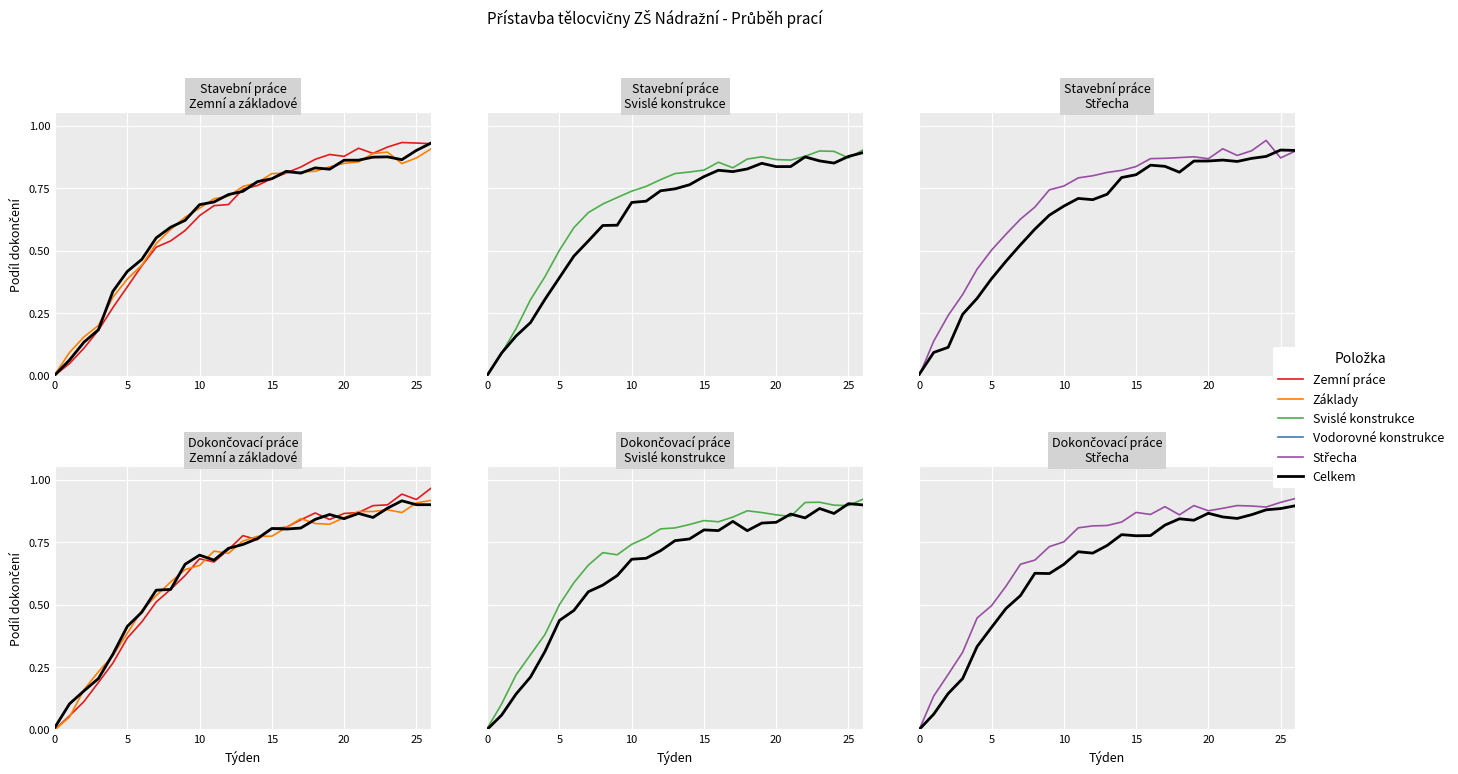

How many series are shown in this chart?

5